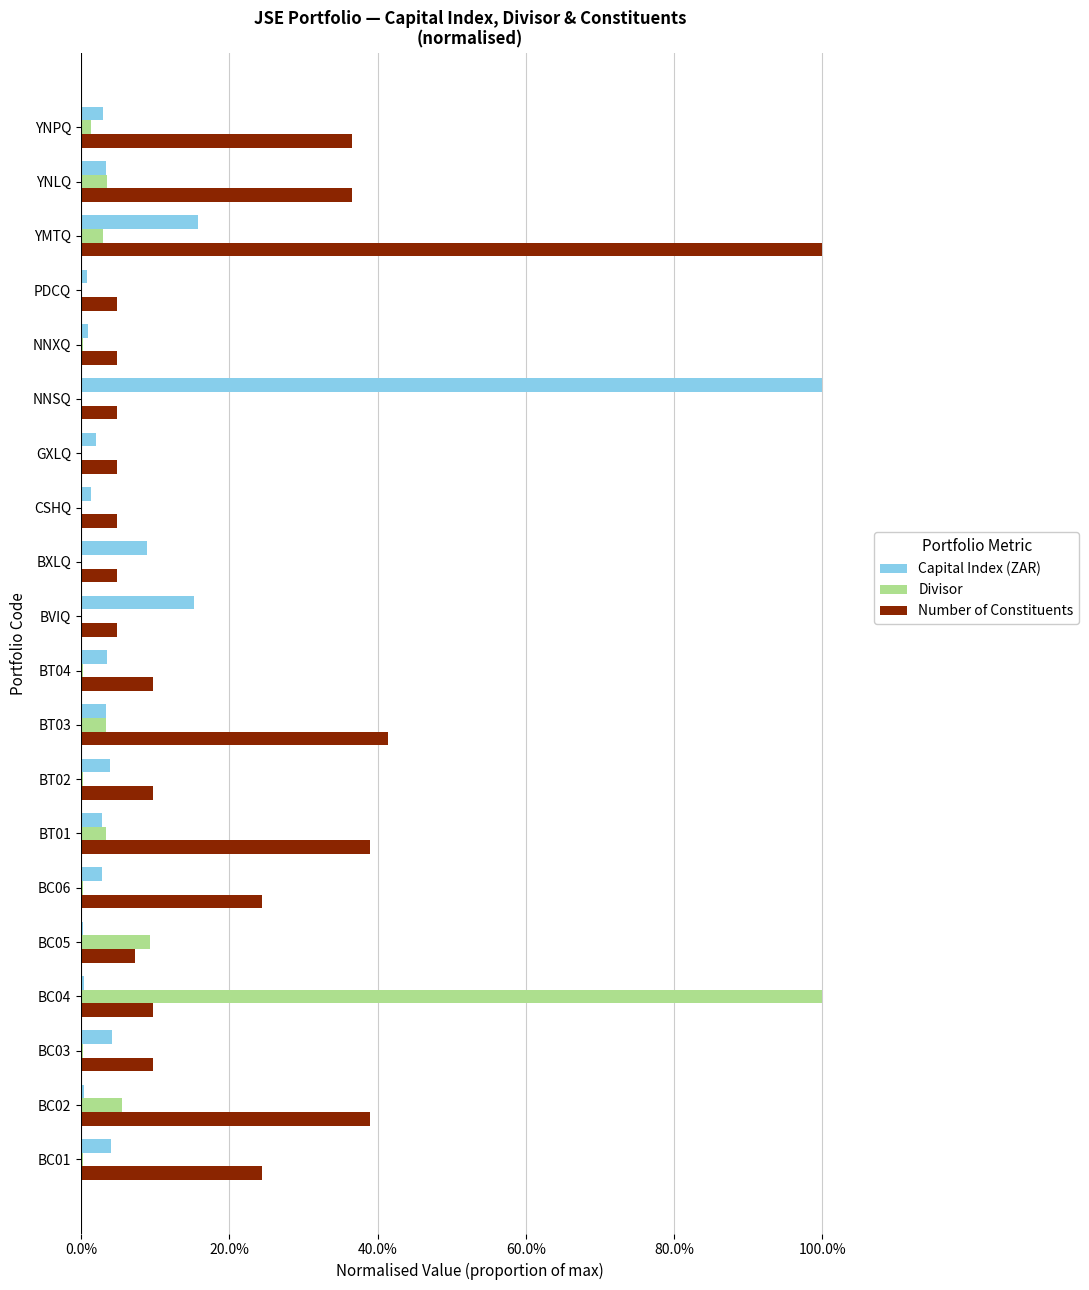

At which category is the sum across all series the highest?

YMTQ